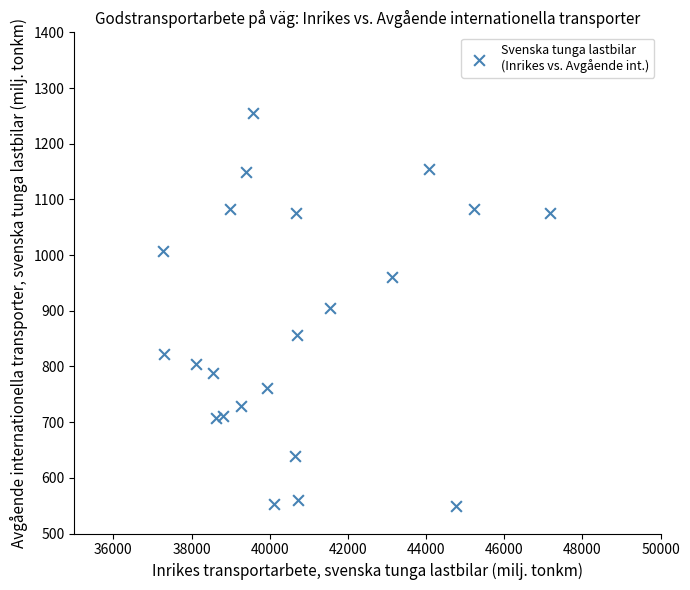

What is the range of X values (max minus min)?

9900.9